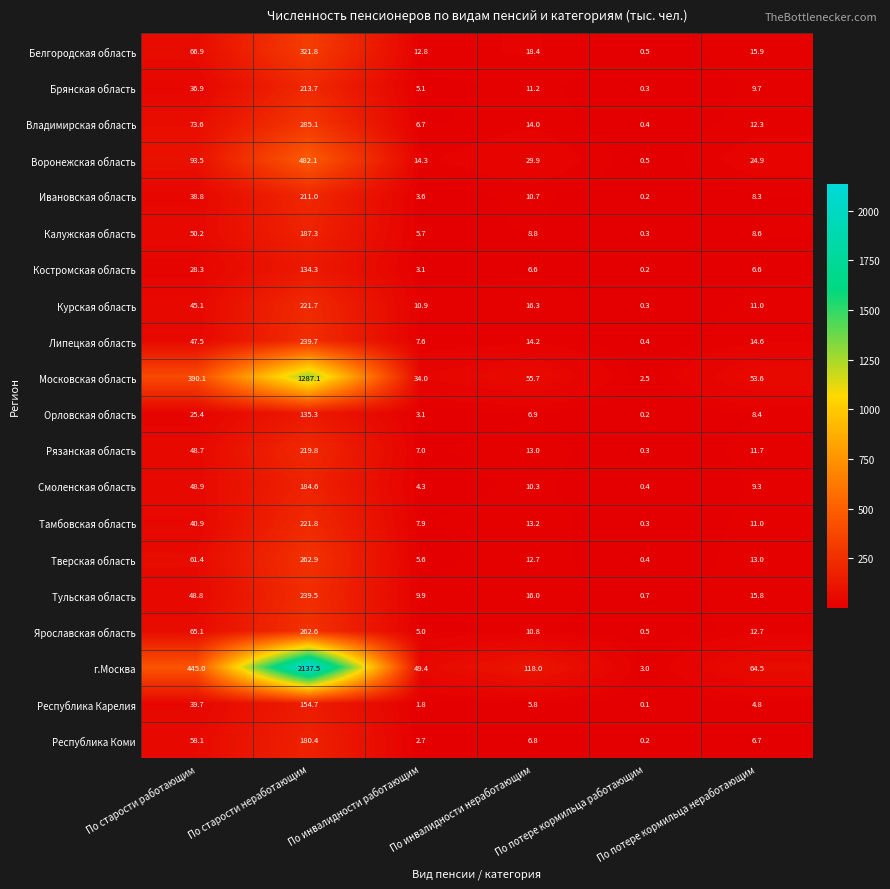

What is the greatest value displayed?

2137.5